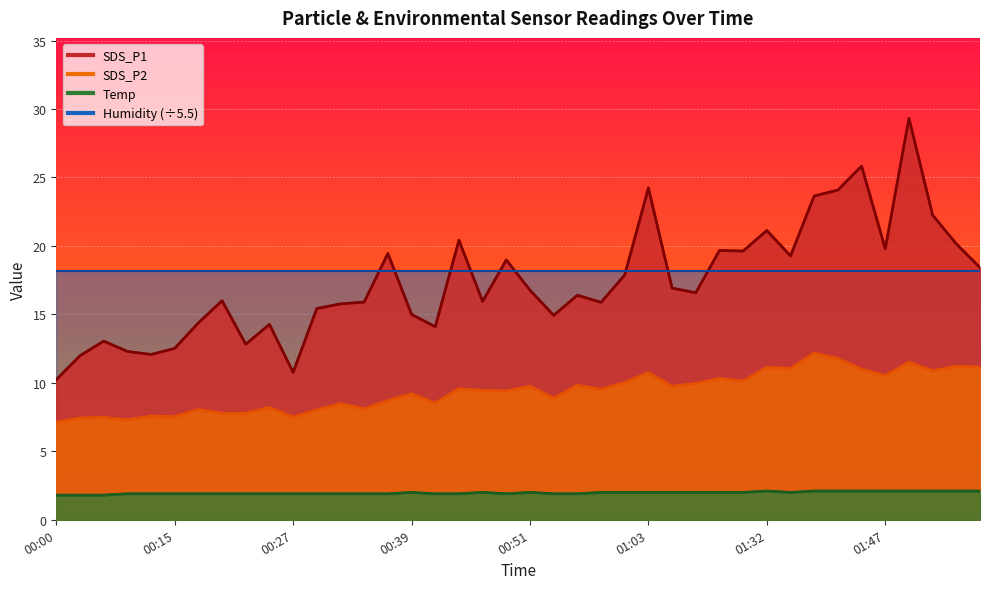

What is the average value of the SDS_P2 series?

9.4